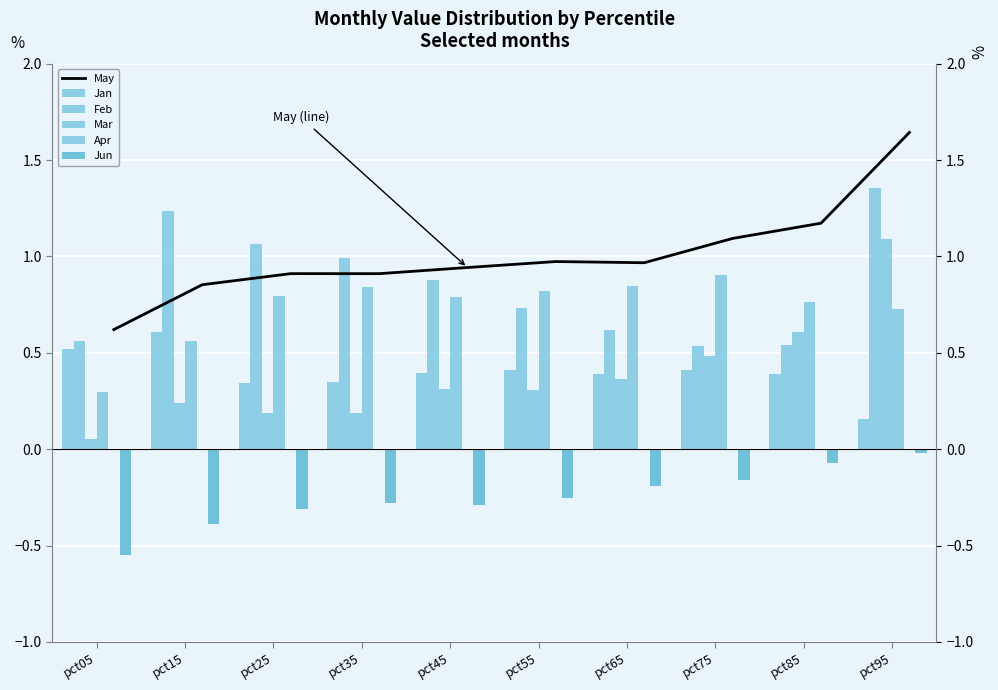

How many Apr values are between 0 and 1?

10